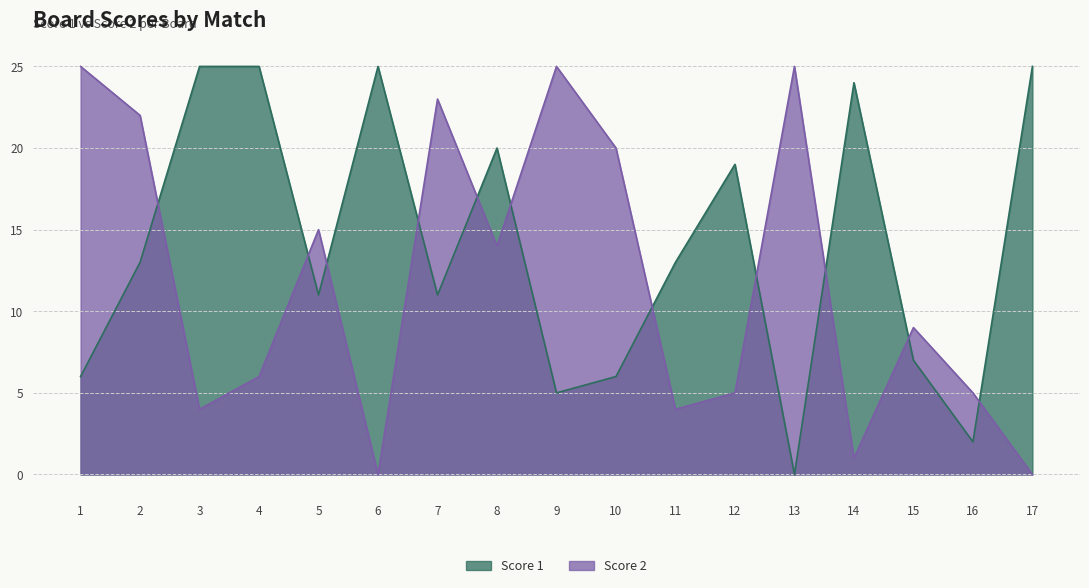

What is the difference between the maximum and minimum values in the Score 1 series?

25